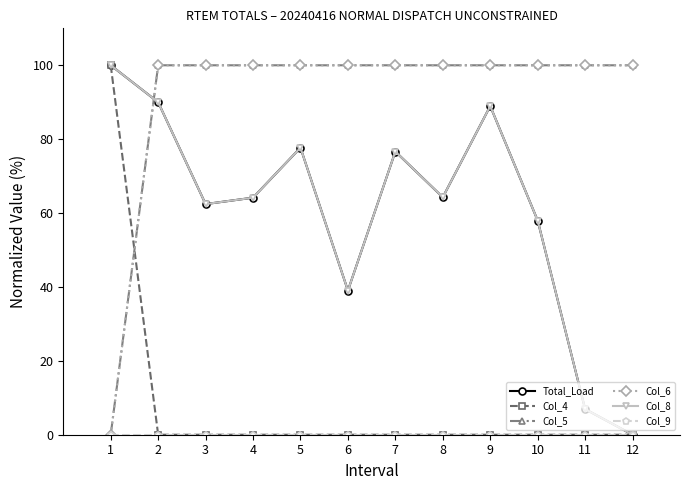

List the labels in order of Col_8 value, smallest first.

12, 11, 6, 10, 3, 4, 8, 7, 5, 9, 2, 1